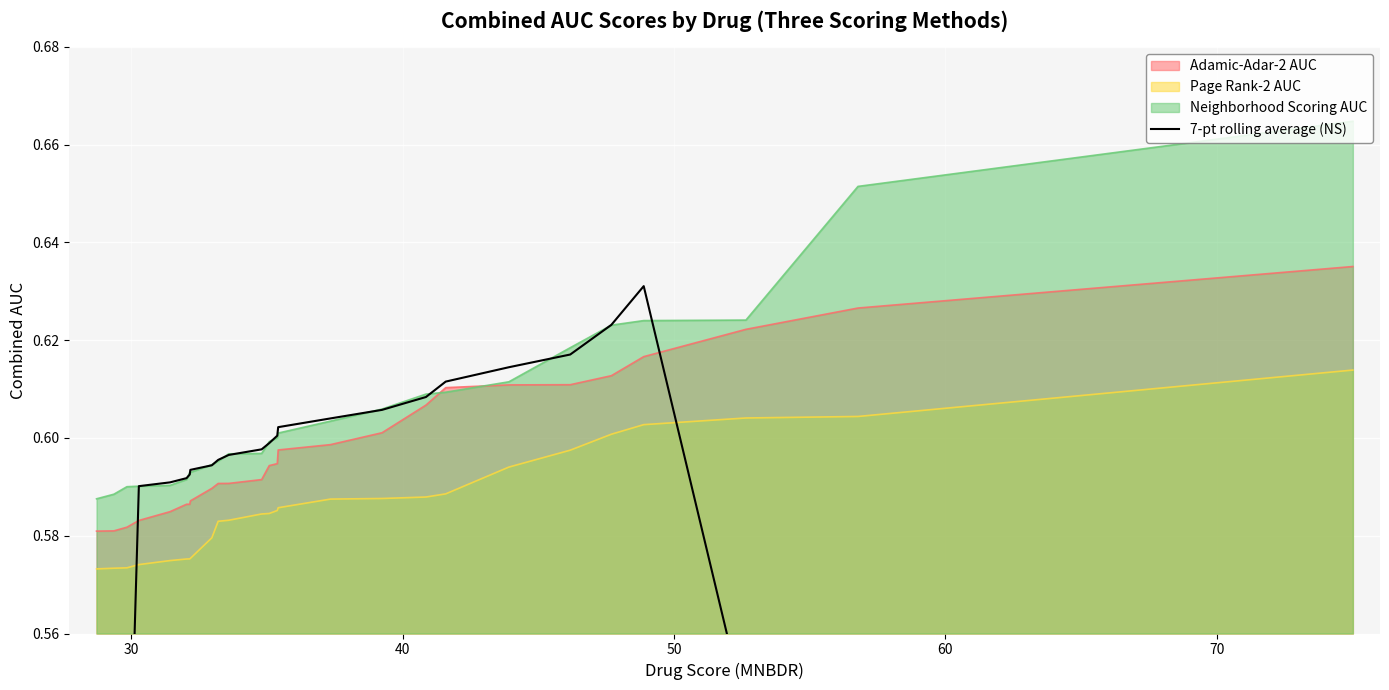

How many values are between 0 and 1?

26